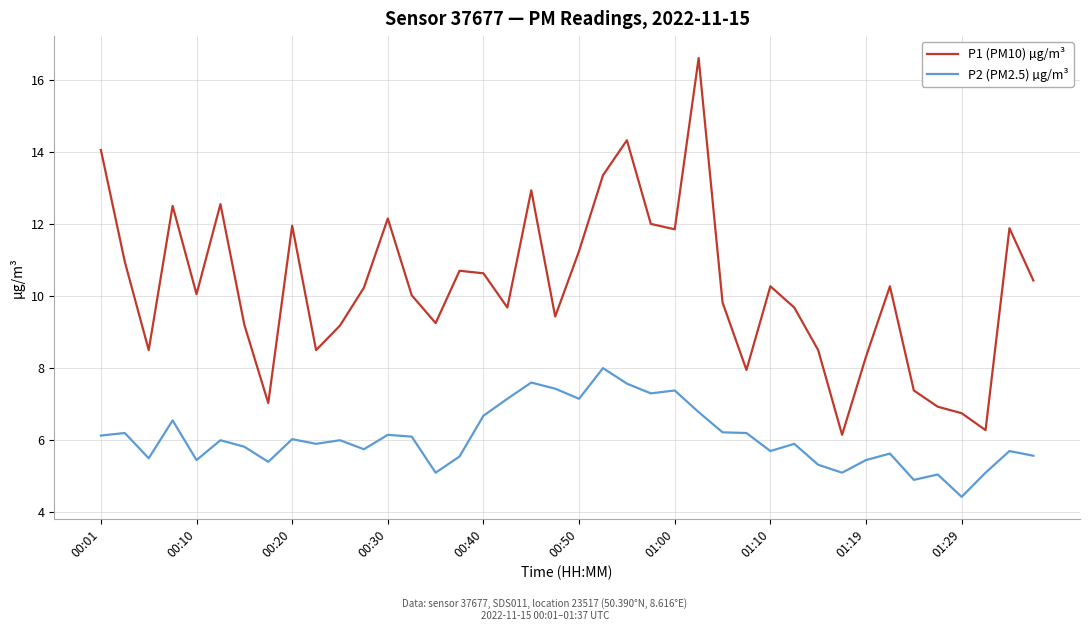

Which series has the largest total across all categories?

P1 (PM10) µg/m³